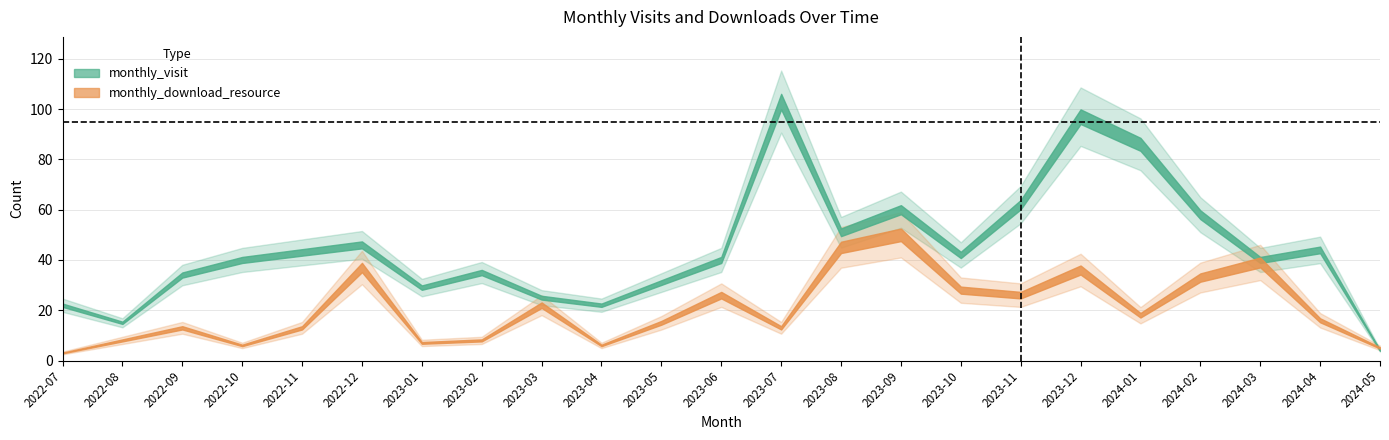

What is the sum of the monthly_download_resource values at 2024-01 and 2023-09?

68